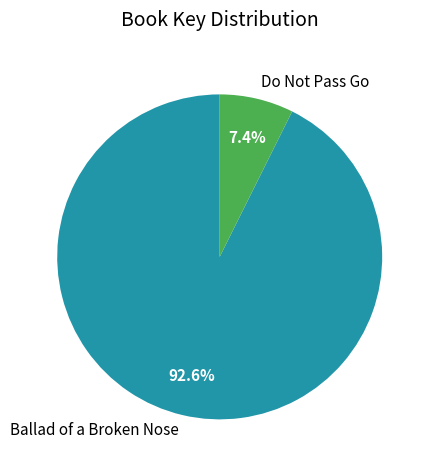

True or false: Ballad of a Broken Nose accounts for 79% of the total.

False